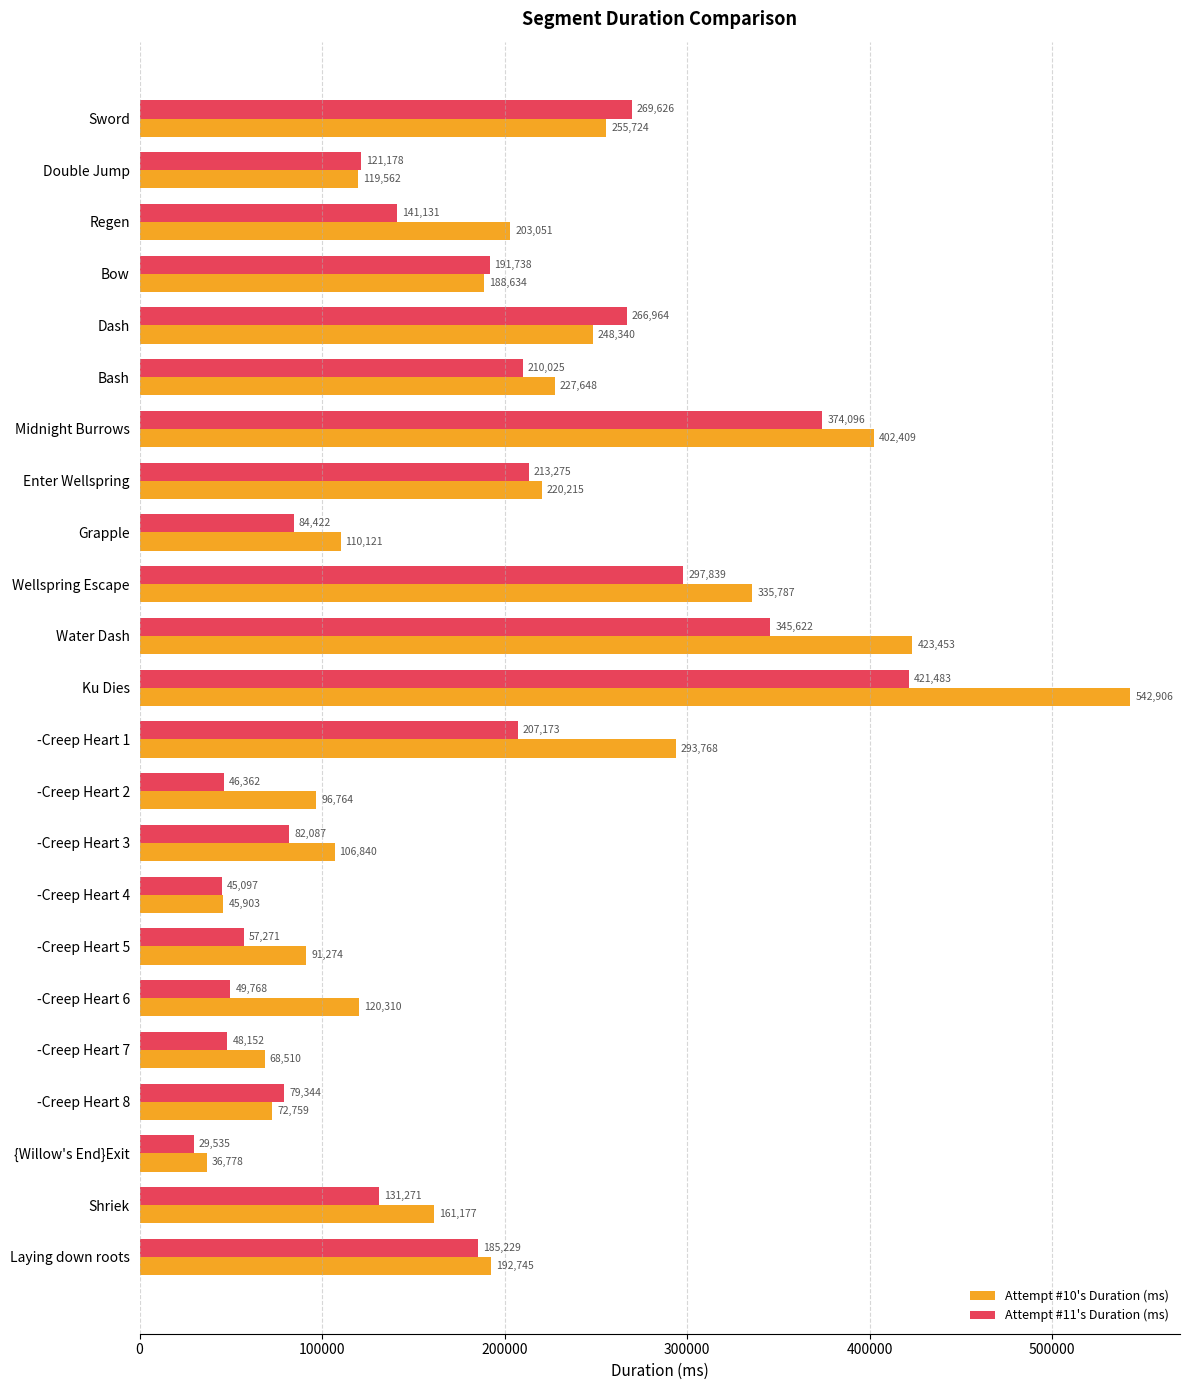

Which series has the largest total across all categories?

Attempt #10's Duration (ms)